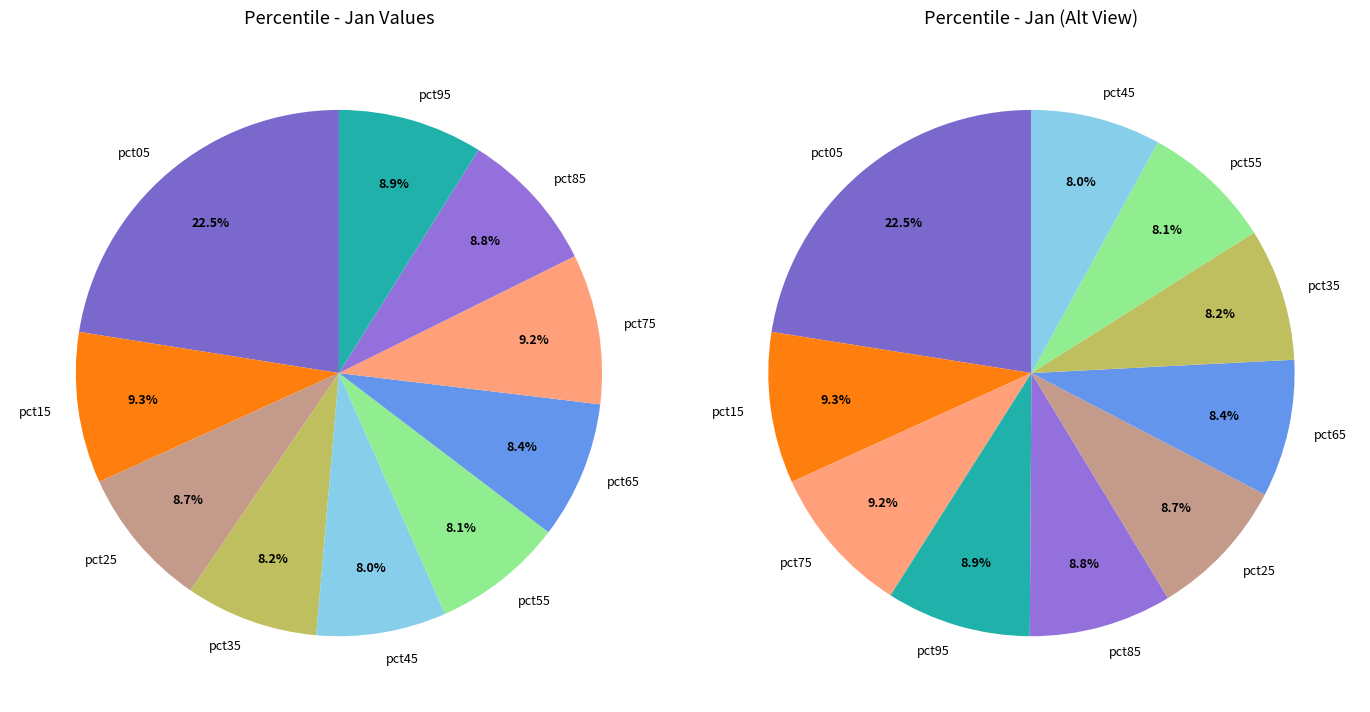

Which slice is the largest?

pct05